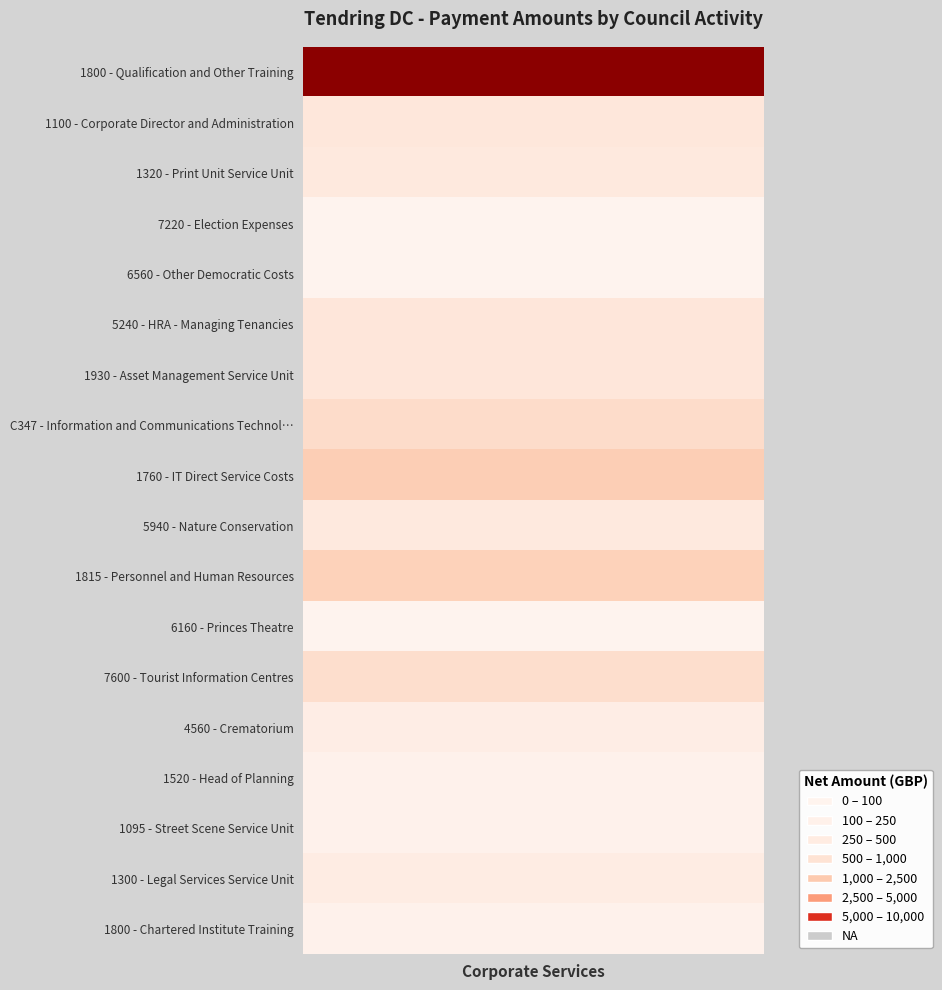

At which category does the chart reach its minimum across all series?

6560 - Other Democratic Costs